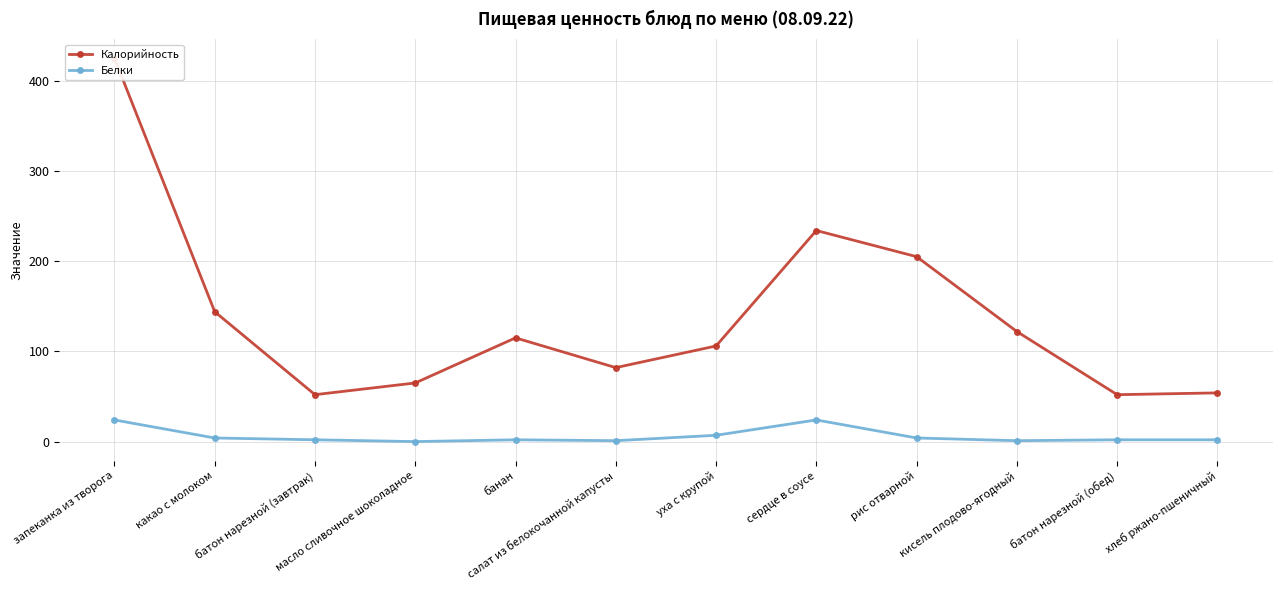

What is the difference between the Калорийность values at батон нарезной (обед) and масло сливочное шоколадное?

13